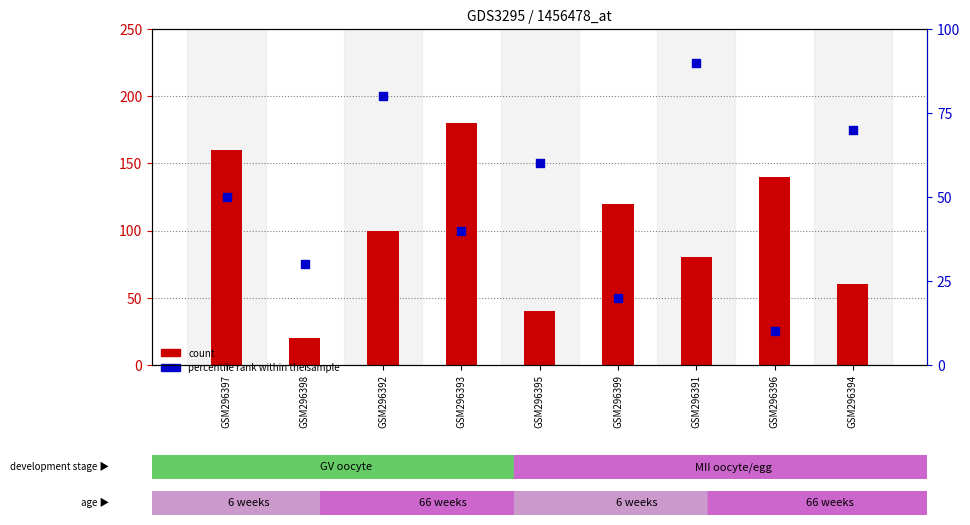

Is the value of count at GSM296391 greater than the value of percentile rank within the sample at GSM296398?

Yes